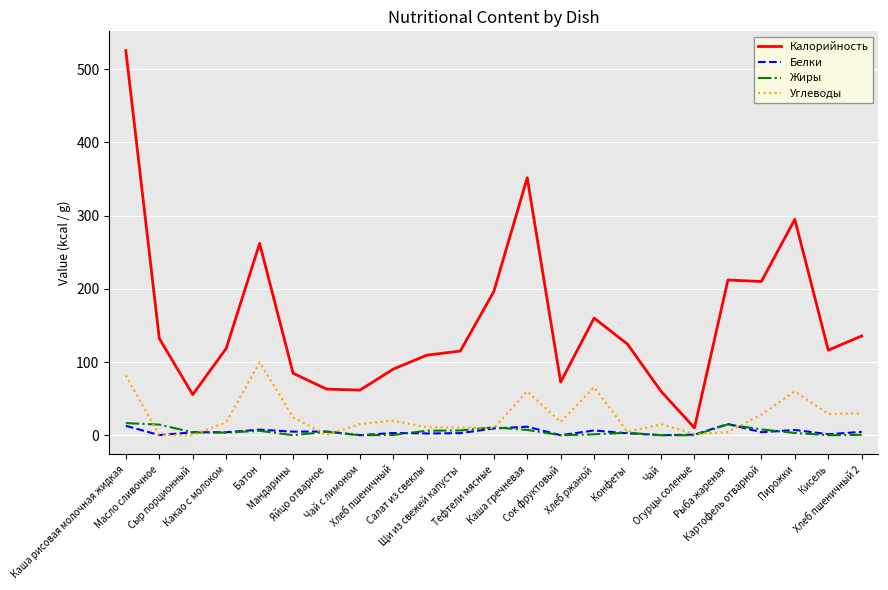

What is the total value across all series at Чай?

75.1